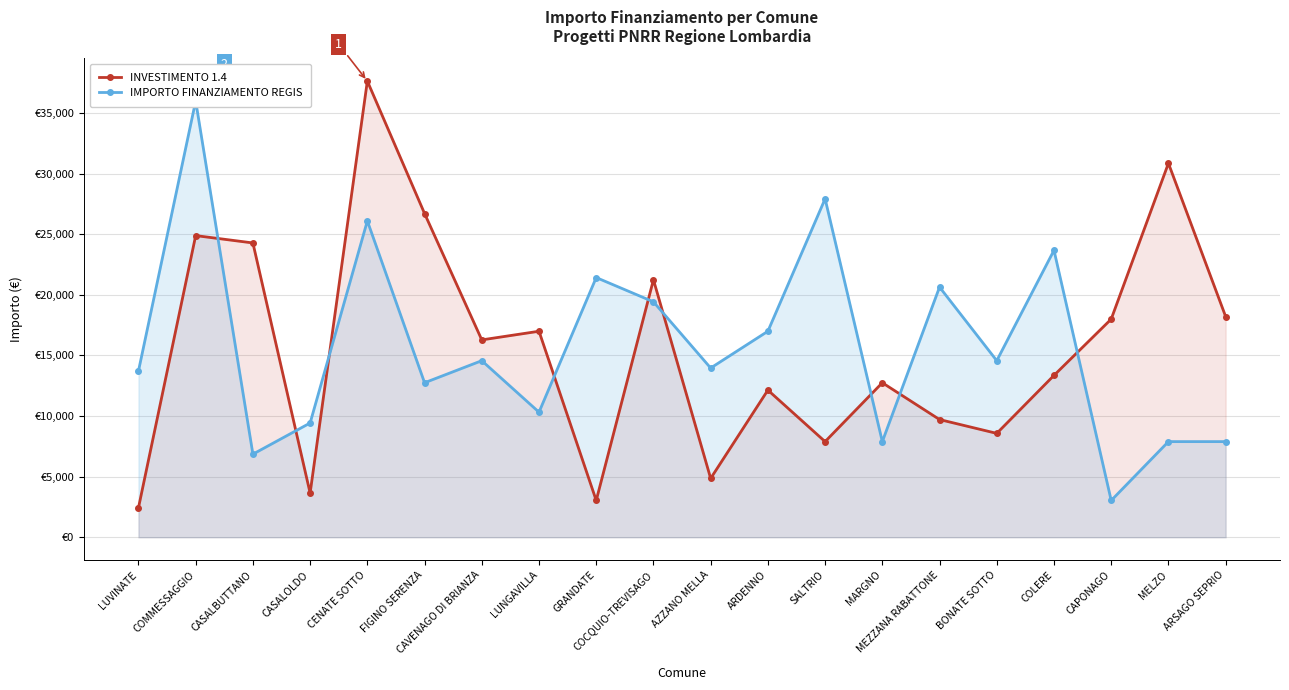

How many lines are shown in the chart?

2